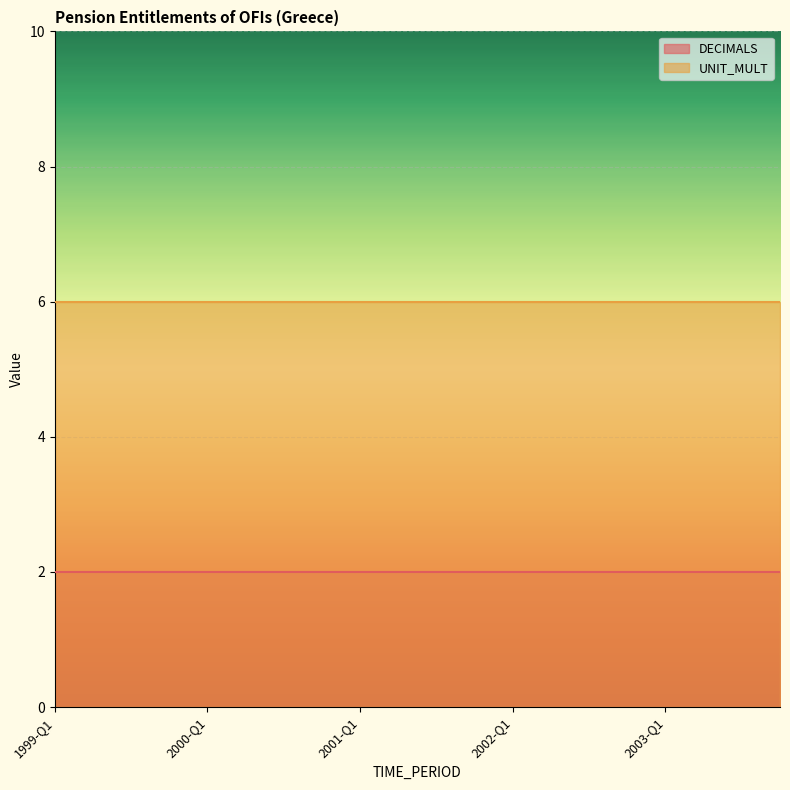

What is the greatest value displayed?

6